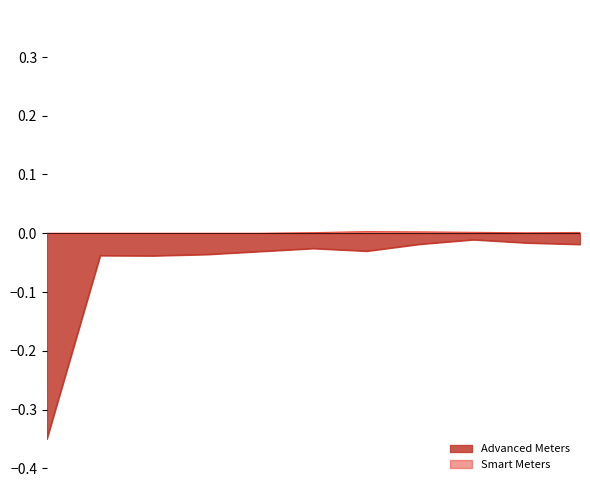

True or false: Advanced Meters and Smart Meters intersect in this chart.

False